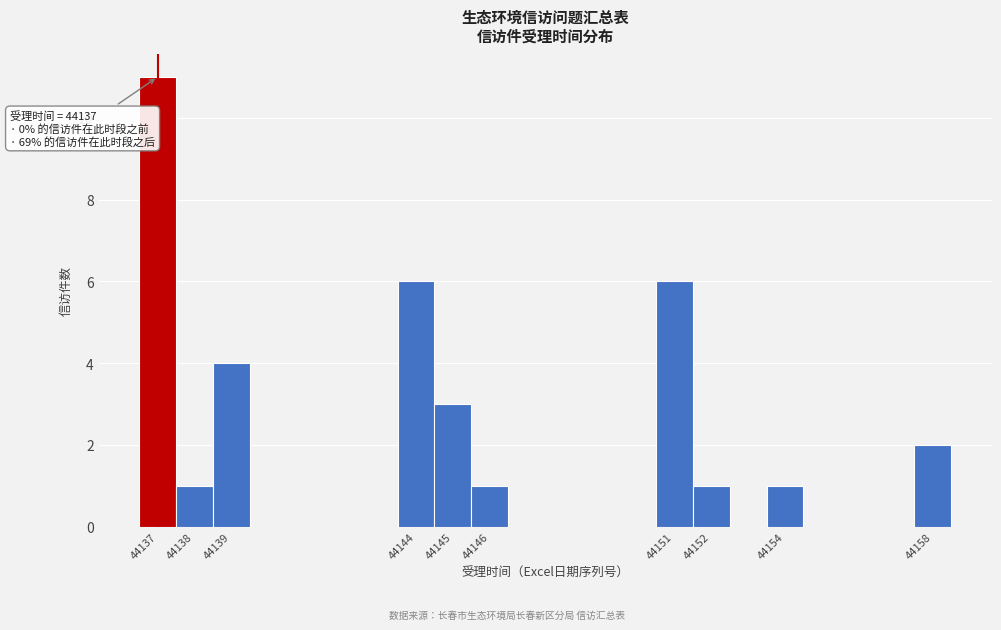

Which range on the x-axis has the tallest bar?

44136.5 to 44137.5